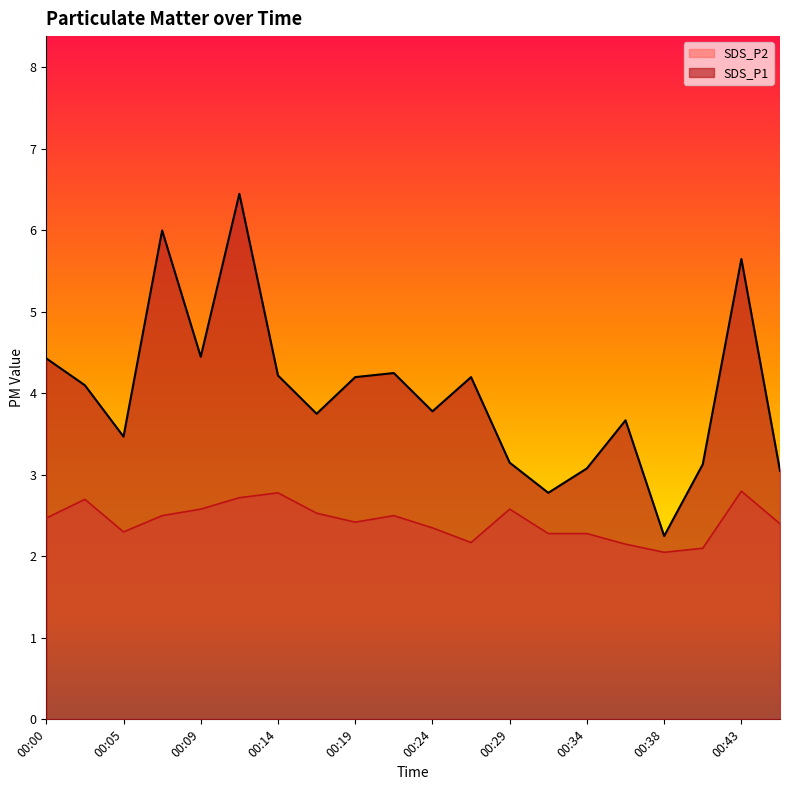

How many data points in SDS_P1 are above 4?

10